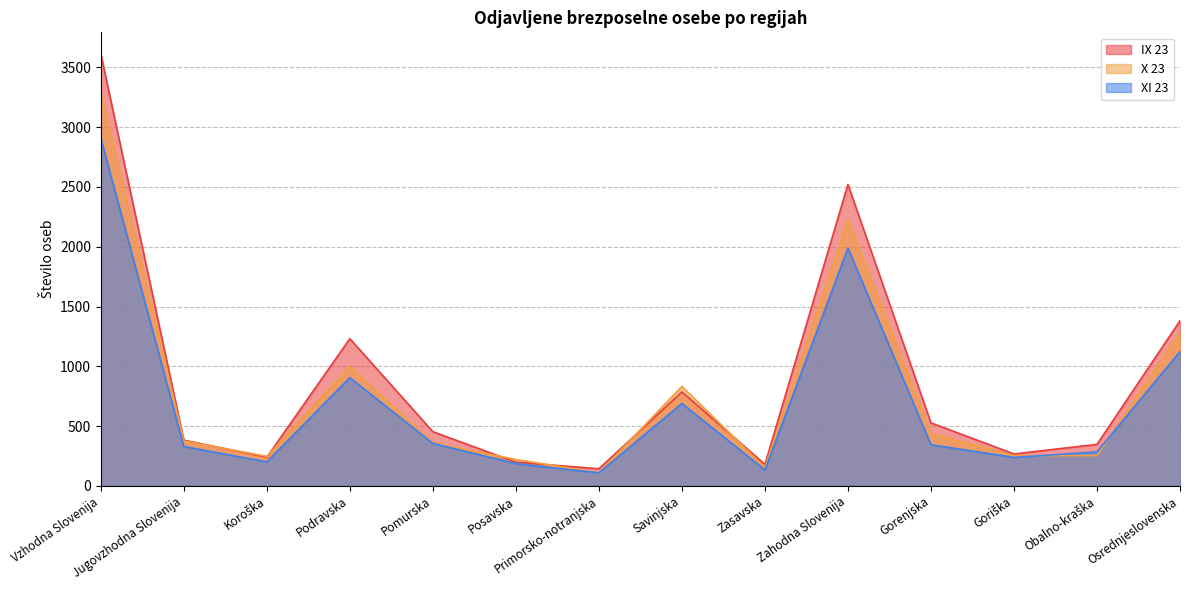

Reading left to right, what are all the values shown in this chart?

IX 23: Vzhodna Slovenija=3613	Jugovzhodna Slovenija=382	Koroška=240	Podravska=1231	Pomurska=453	Posavska=198	Primorsko-notranjska=143	Savinjska=786	Zasavska=180	Zahodna Slovenija=2522	Gorenjska=527	Goriška=267	Obalno-kraška=347	Osrednjeslovenska=1381
X 23: Vzhodna Slovenija=3293	Jugovzhodna Slovenija=375	Koroška=247	Podravska=998	Pomurska=360	Posavska=221	Primorsko-notranjska=108	Savinjska=832	Zasavska=152	Zahodna Slovenija=2227	Gorenjska=437	Goriška=253	Obalno-kraška=253	Osrednjeslovenska=1284
XI 23: Vzhodna Slovenija=2907	Jugovzhodna Slovenija=329	Koroška=201	Podravska=905	Pomurska=355	Posavska=186	Primorsko-notranjska=109	Savinjska=689	Zasavska=133	Zahodna Slovenija=1989	Gorenjska=344	Goriška=238	Obalno-kraška=284	Osrednjeslovenska=1123